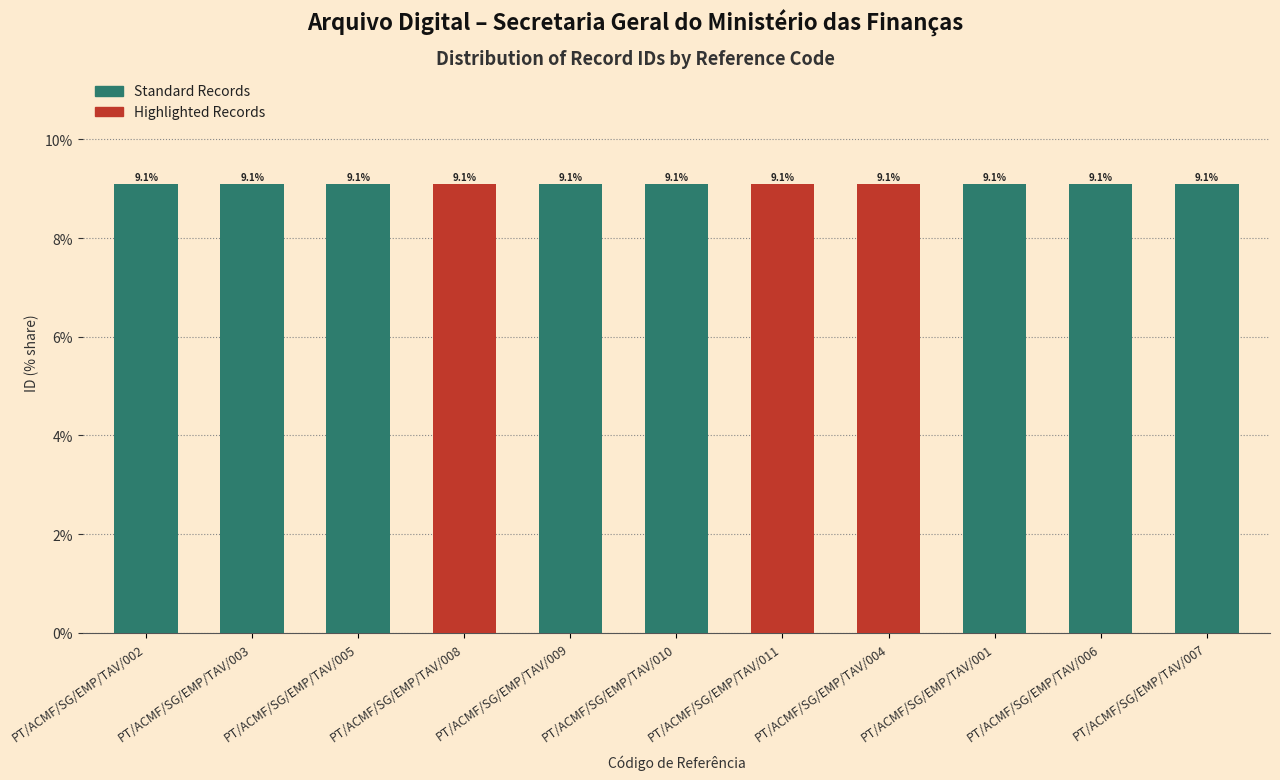

How many bars are there in total?

11